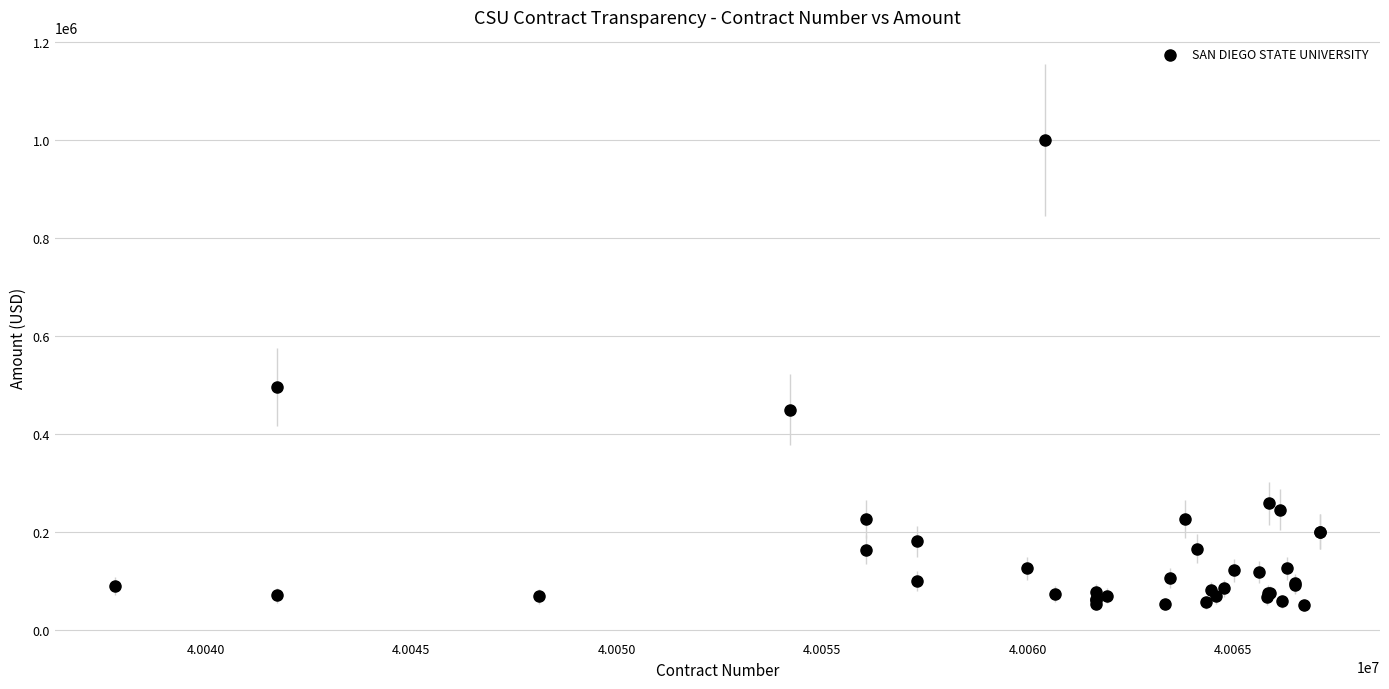

What Y value in the scatter plot is closest to 524648?

495641.4